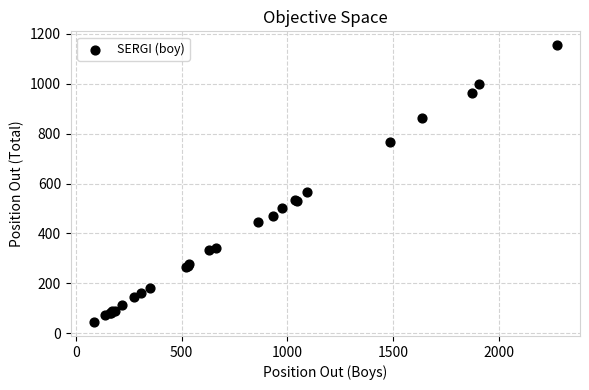

What Y value in the scatter plot is closest to 599?

568